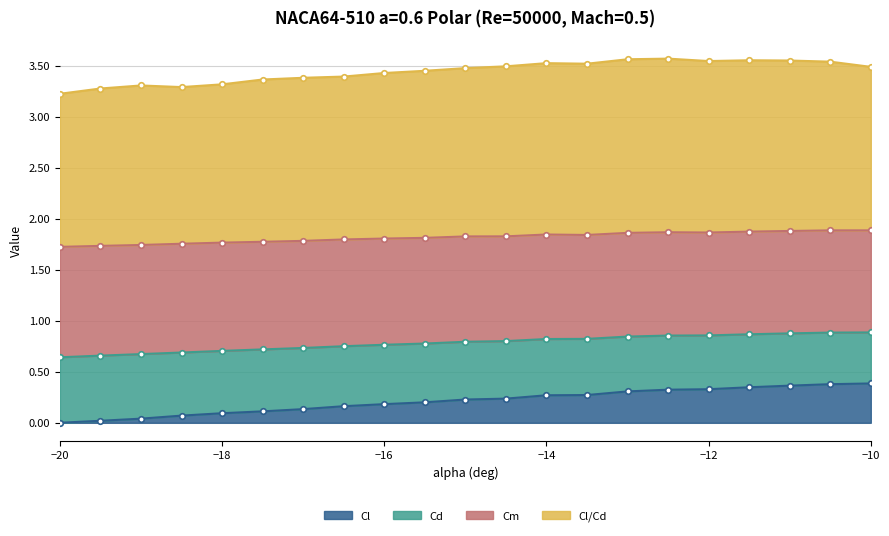

Is the value of Cd at -15.5 greater than the value of Cm at -15?

No